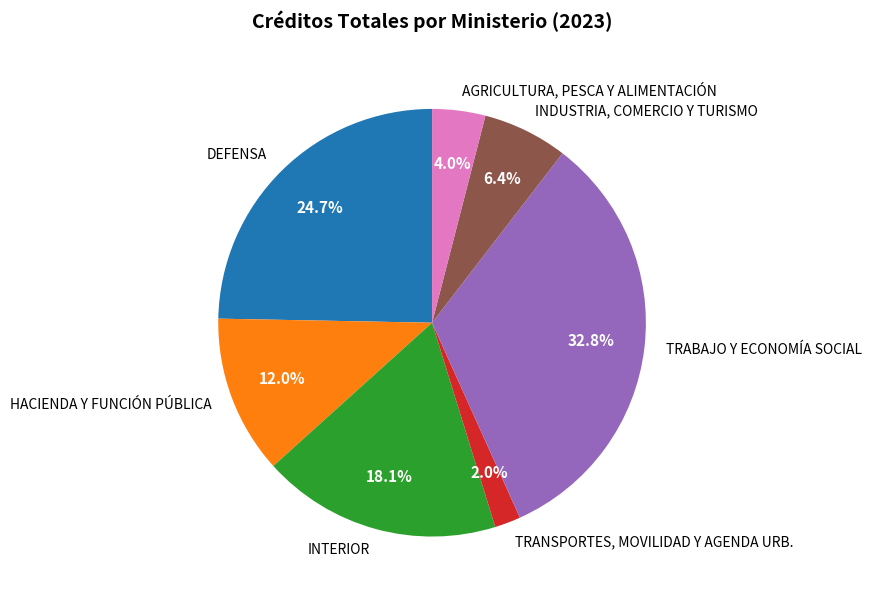

Which category has the biggest portion of the pie?

TRABAJO Y ECONOMÍA SOCIAL